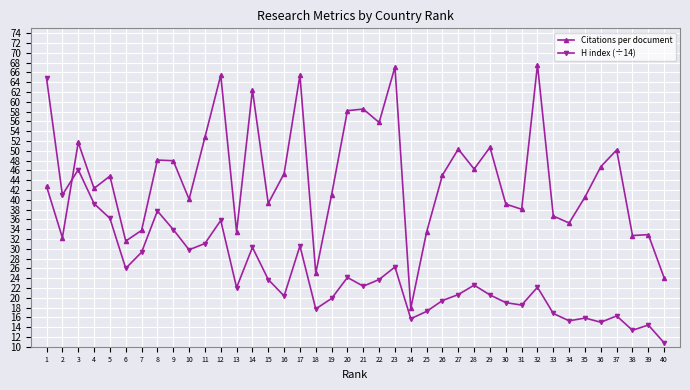

What is the greatest value displayed?

67.6